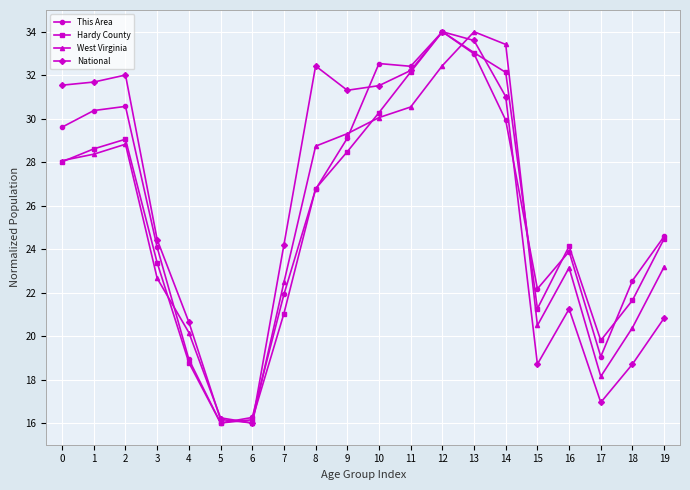

Which series ends up on top after the final intersection of West Virginia and This Area?

This Area